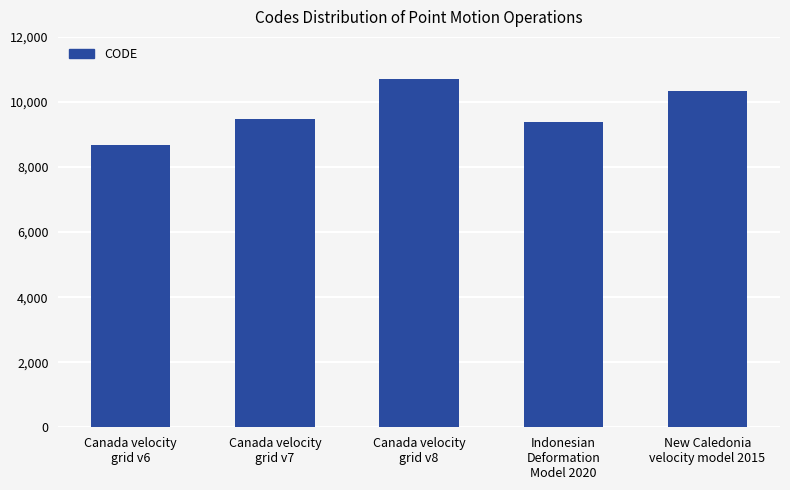

How many data points are less than 9483?

2